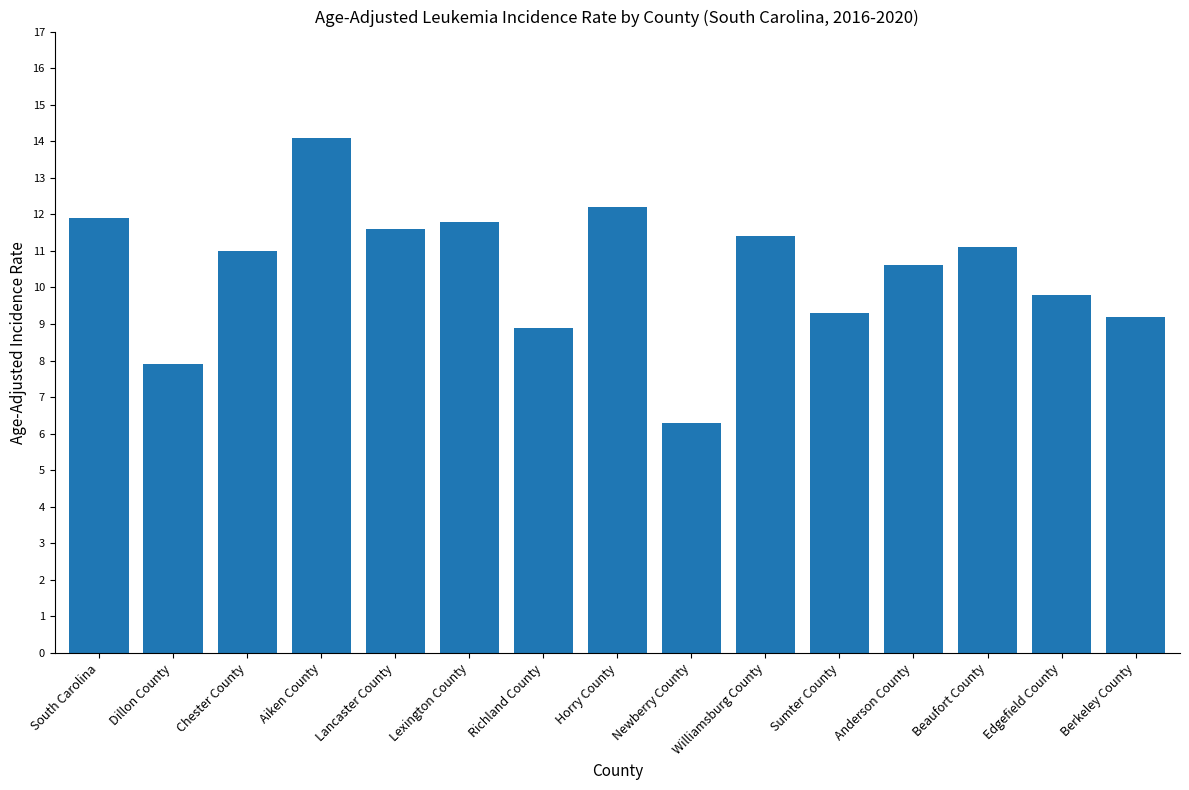

True or false: the data shows 17.5 at Beaufort County.

False